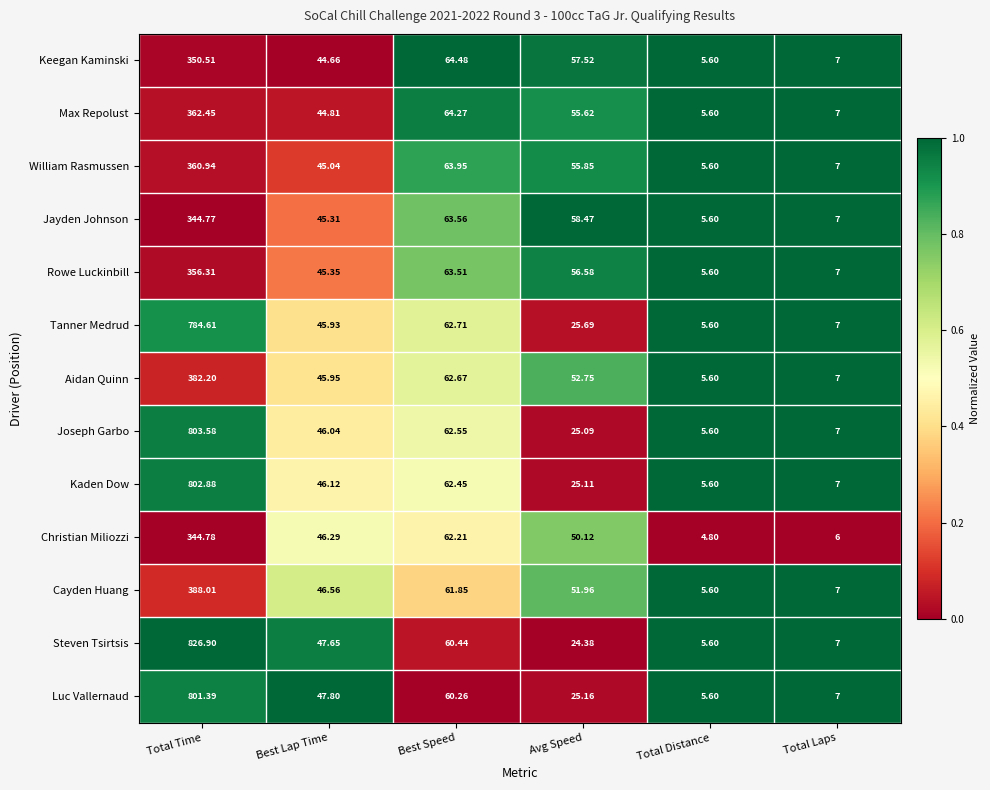

Is the value of Max Repolust at Avg Speed greater than the value of William Rasmussen at Best Speed?

No